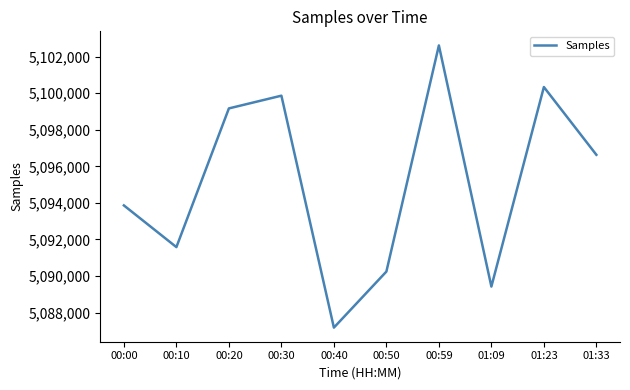

What is the ratio of the value at 00:40 to the value at 00:50?

1.0